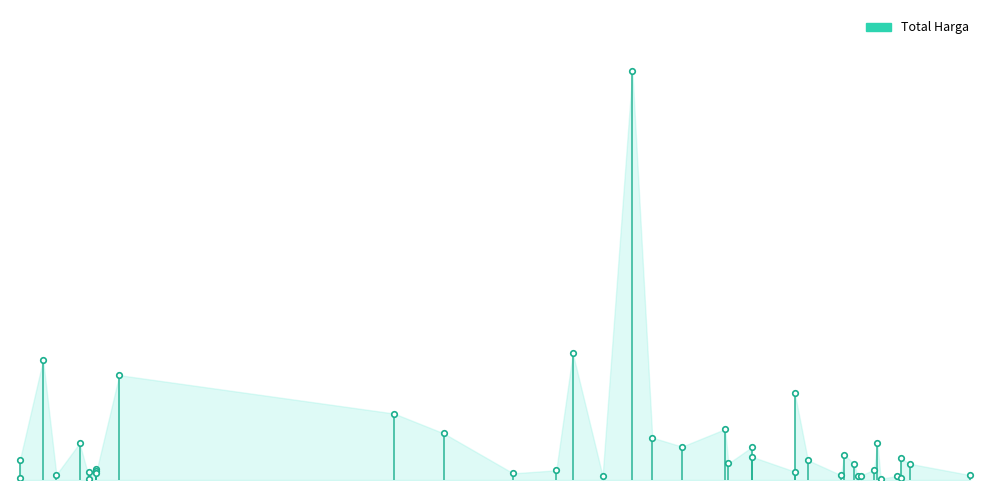

How many lines are shown in the chart?

1